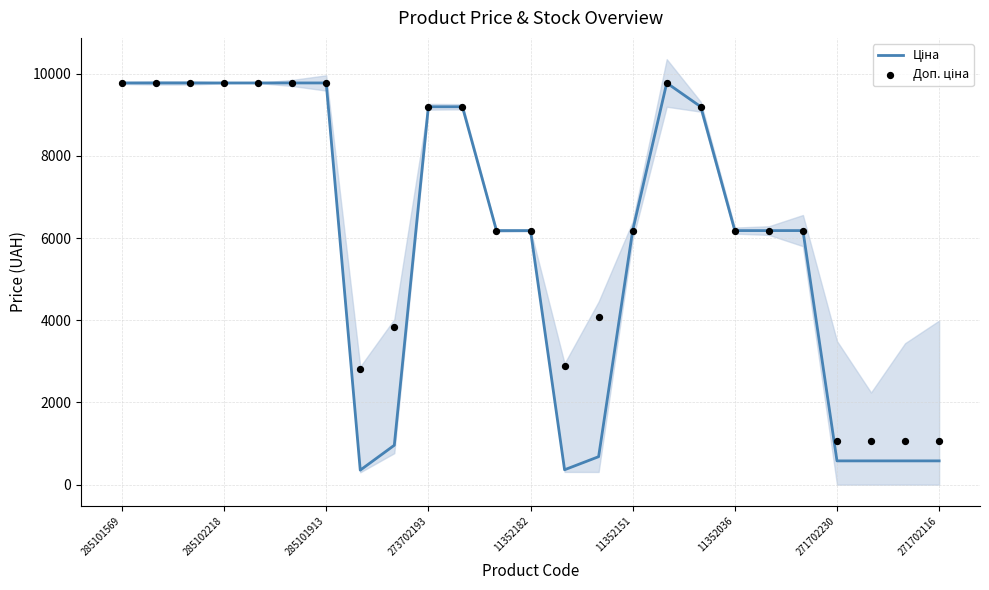

Which series has the largest total across all categories?

Доп. ціна